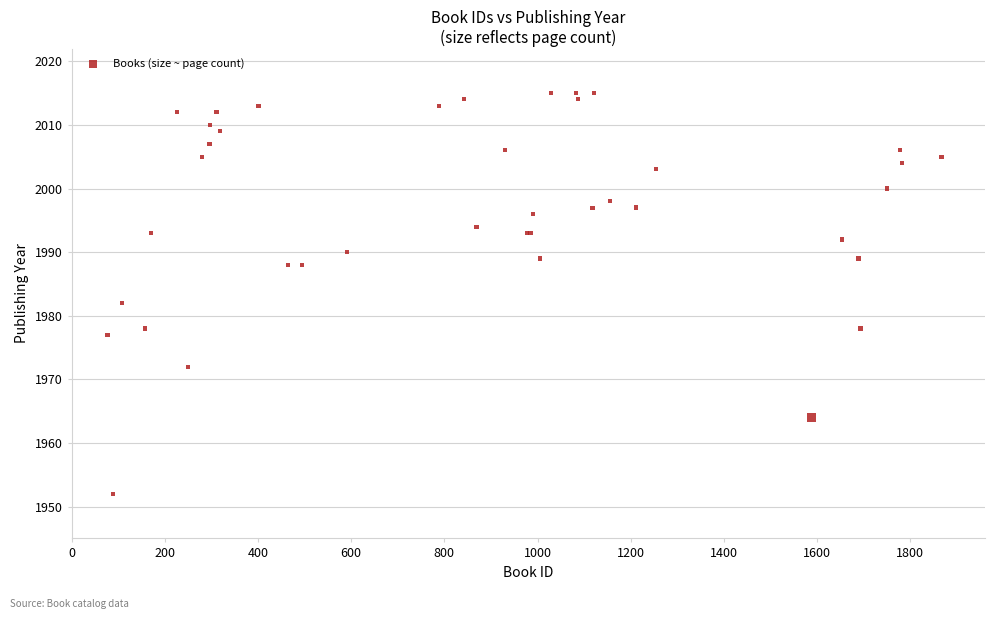

What Y value in the scatter plot is closest to 1983?

1982